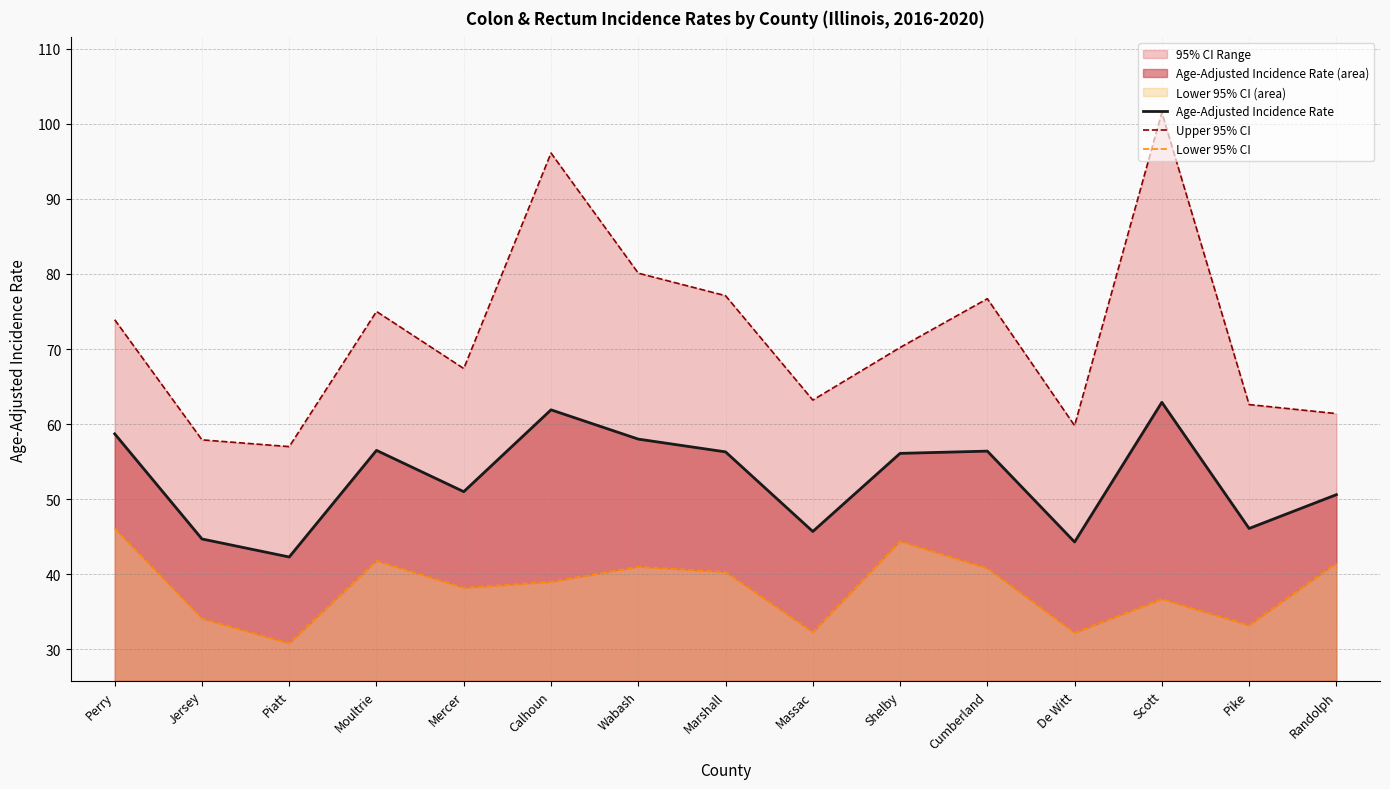

How many values in the Age-Adjusted Incidence Rate series exceed 56?

8